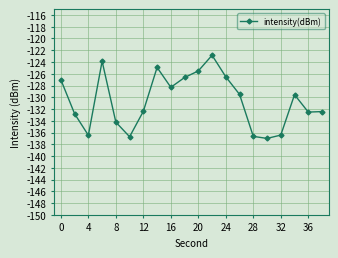

What is the maximum value shown in the chart?

-122.9